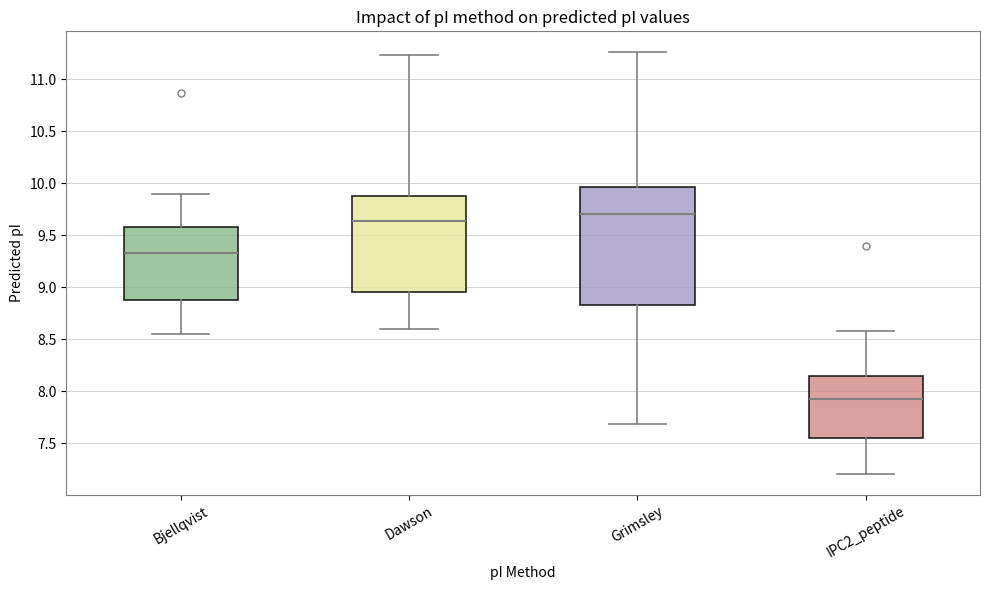

Reading left to right, read every box against the y-axis: the position of its median line, the range the box covers, and the ends of its whiskers. The values are not printed on the chart, so give them approximately, as read against the axis.

Bjellqvist: median 9.35, box 8.85 to 9.60, whiskers 8.55 to 9.90
Dawson: median 9.65, box 8.95 to 9.85, whiskers 8.60 to 11.25
Grimsley: median 9.70, box 8.85 to 9.95, whiskers 7.70 to 11.25
IPC2_peptide: median 7.95, box 7.55 to 8.15, whiskers 7.20 to 8.60